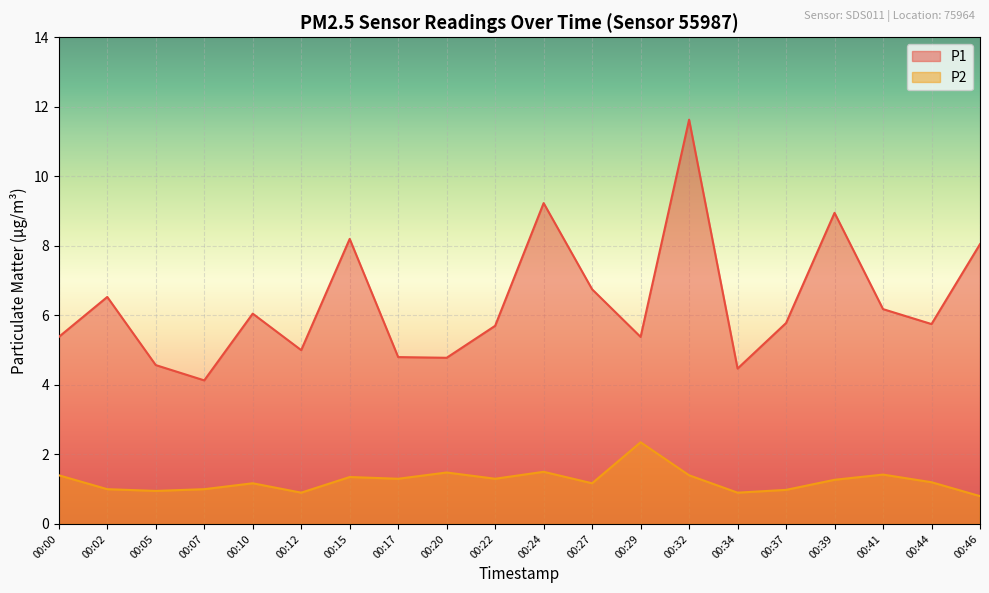

How many values in the P2 series exceed 1?

13